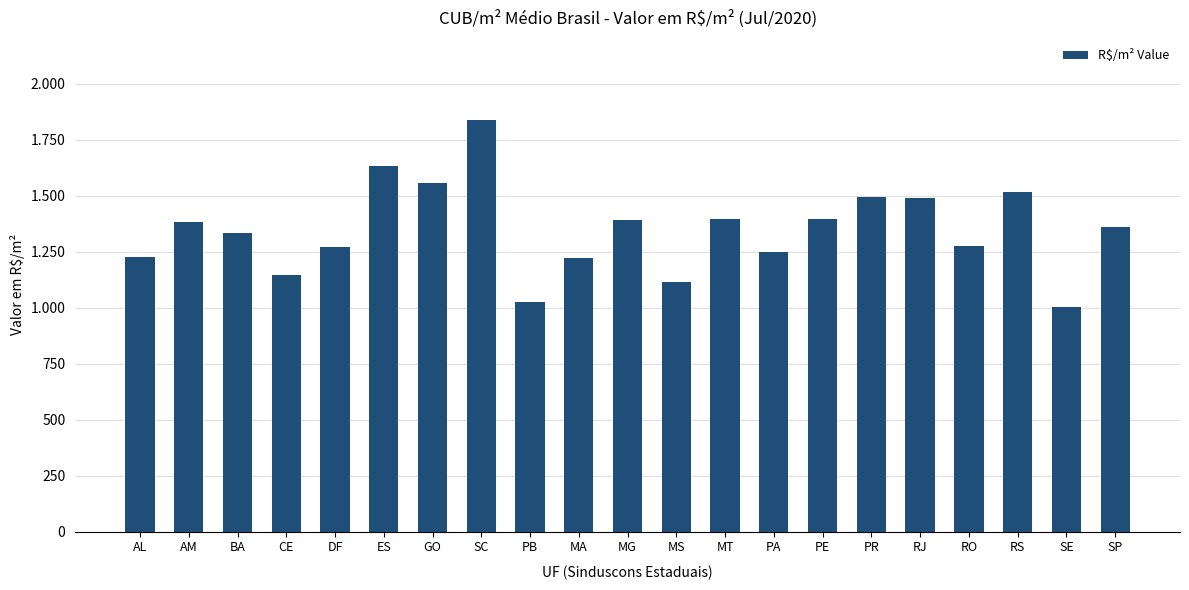

What is the sum of all values?

28326.0